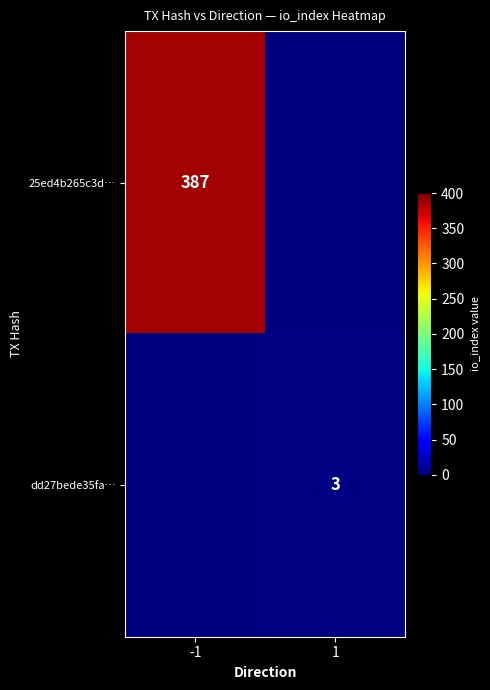

The value of dd27bede35fa… at 1 is 1. True or false?

False